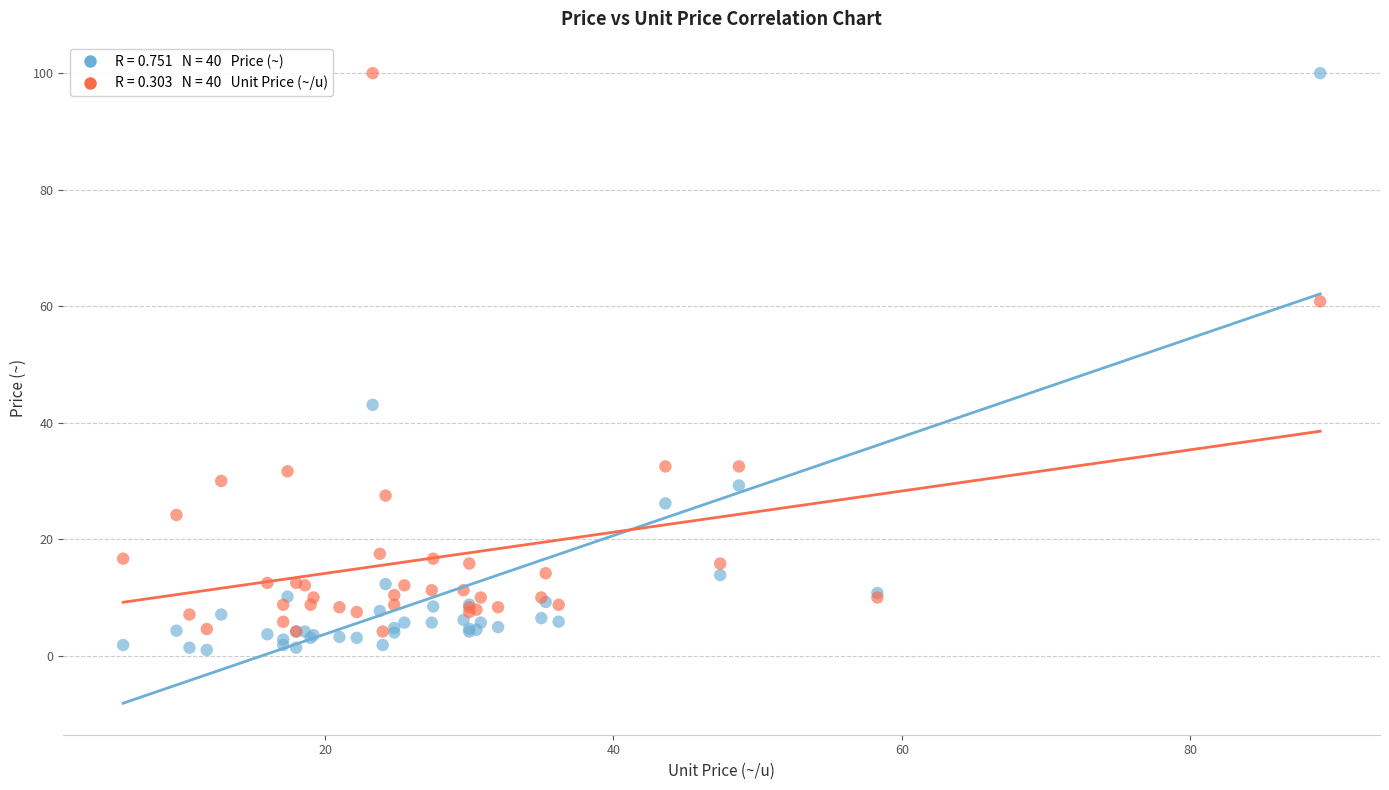

Across all series, what Y value is closest to 50?

43.1